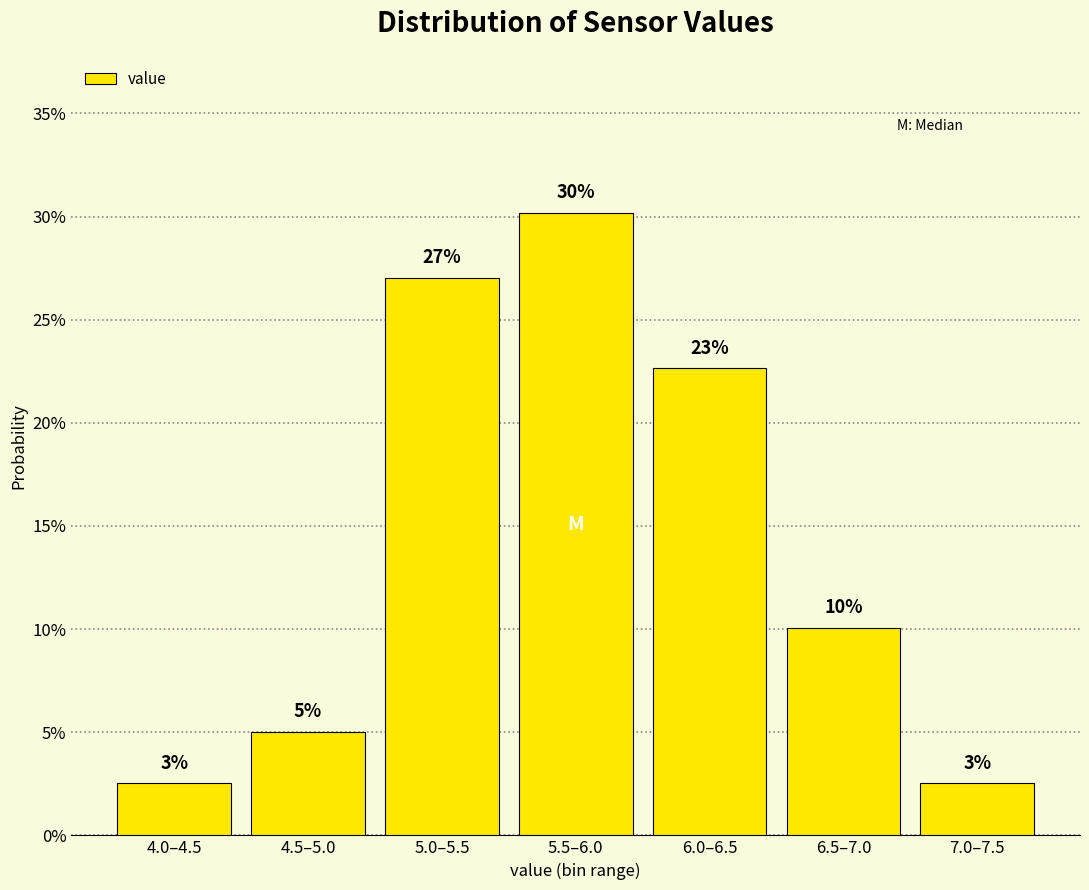

Are the bars horizontal?

No